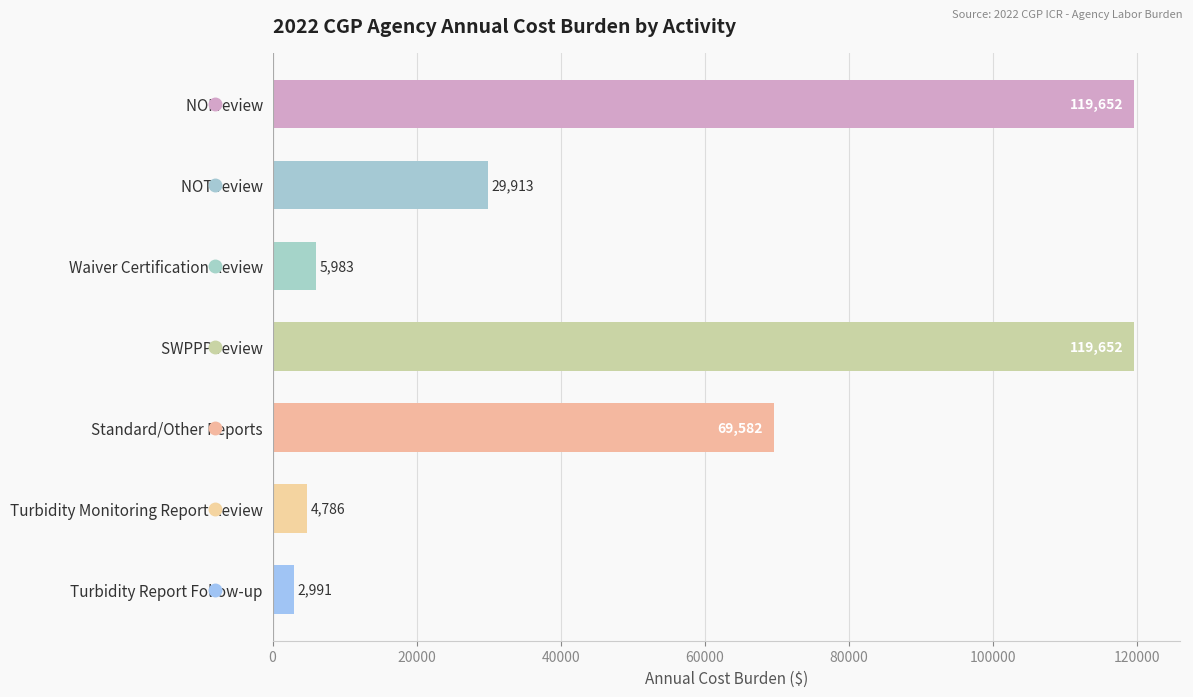

At which label is the value closest to 61321?

Standard/Other Reports